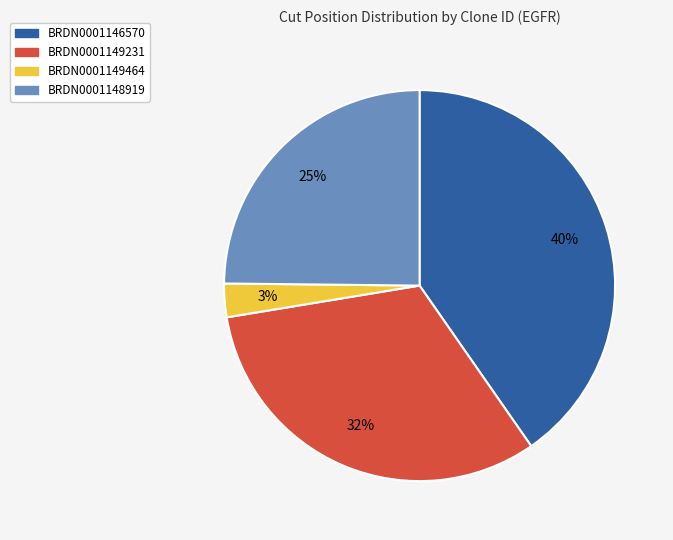

Which category has the smallest portion of the pie?

BRDN0001149464